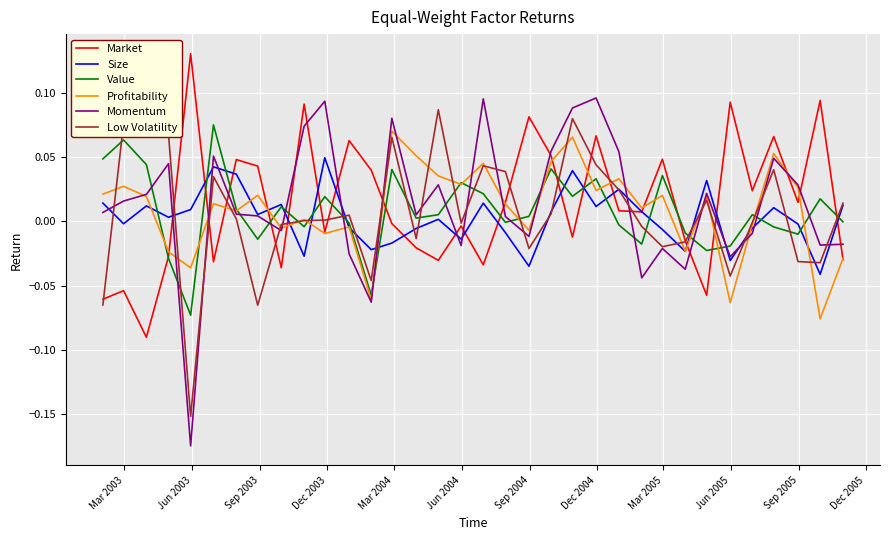

Which series ends up on top after the final intersection of Momentum and Market?

Momentum